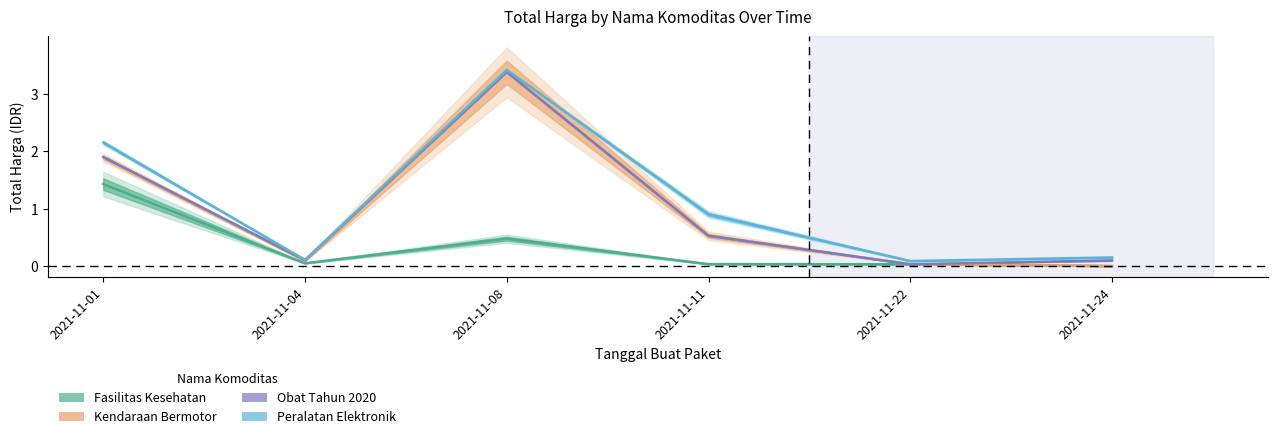

At which category does Obat Tahun 2020 reach its first local peak?

2021-11-08